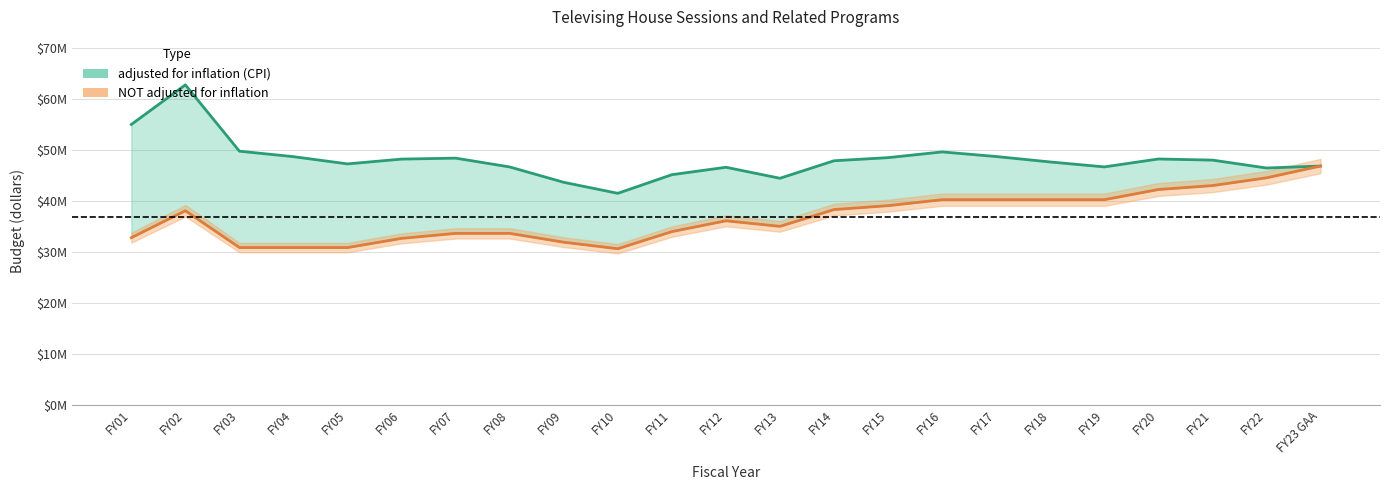

Which category has the highest value across all series?

FY02